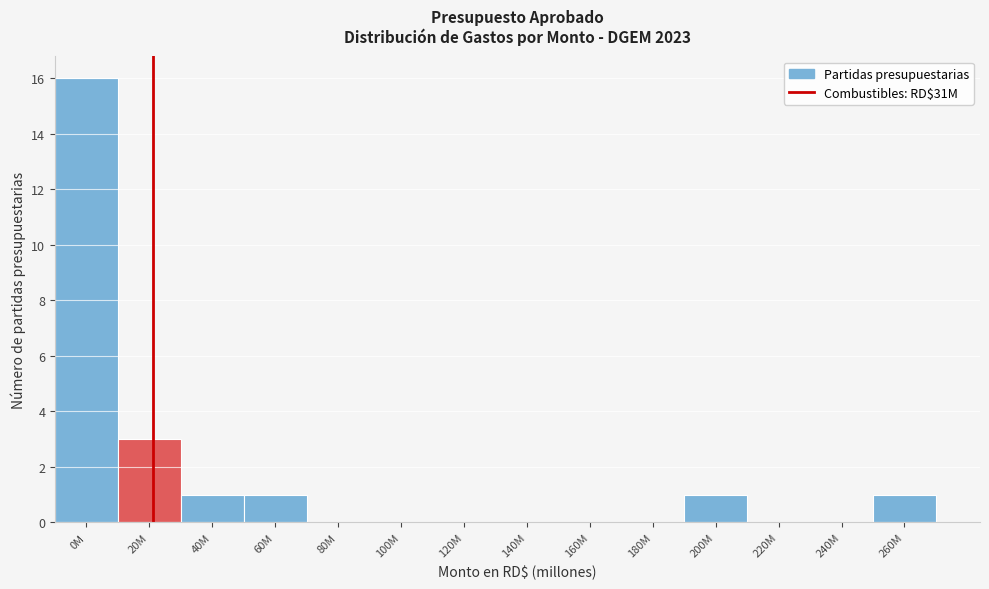

Reading left to right, what are all the values shown in this chart?

0M=16	20M=3	40M=1	60M=1	80M=0	100M=0	120M=0	140M=0	160M=0	180M=0	200M=1	220M=0	240M=0	260M=1